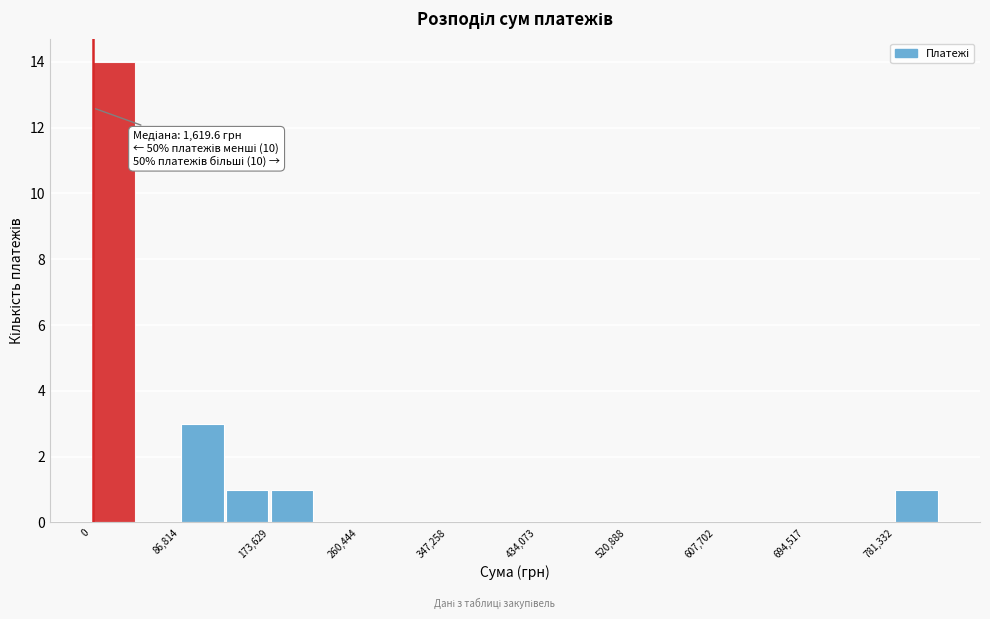

Over which range of the x-axis is the bar tallest?

0 to 40000